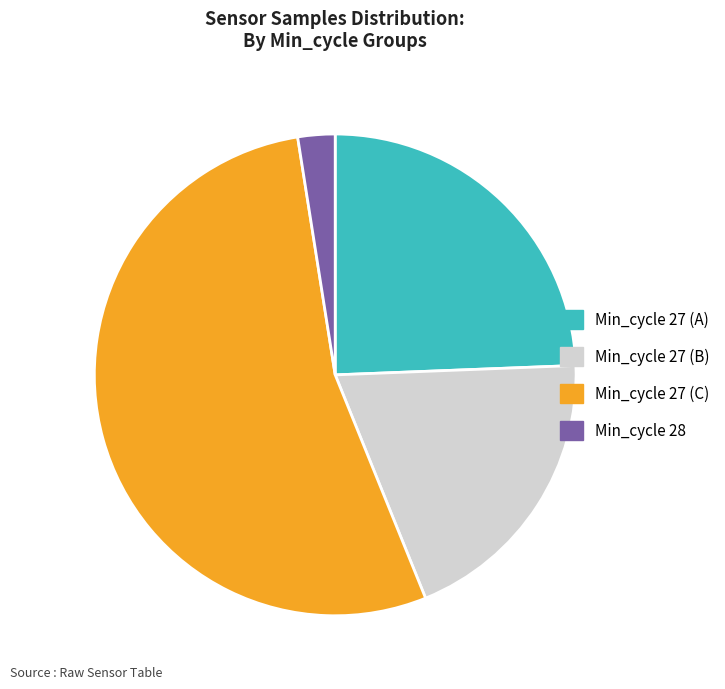

How many segments does this pie chart have?

4